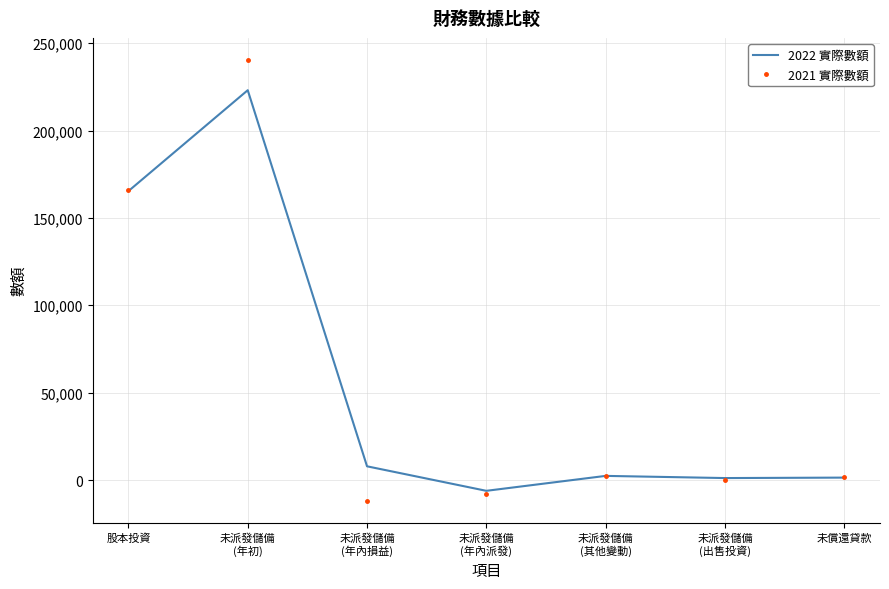

Which series has the widest spread of values?

2021 實際數額